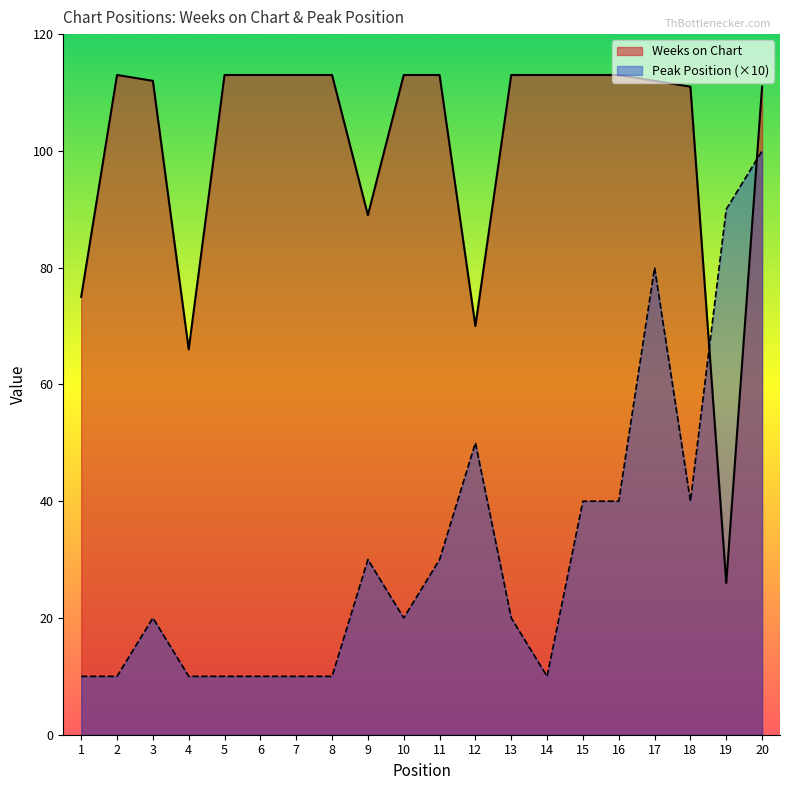

How many values in the Weeks on Chart series are below 113?

9